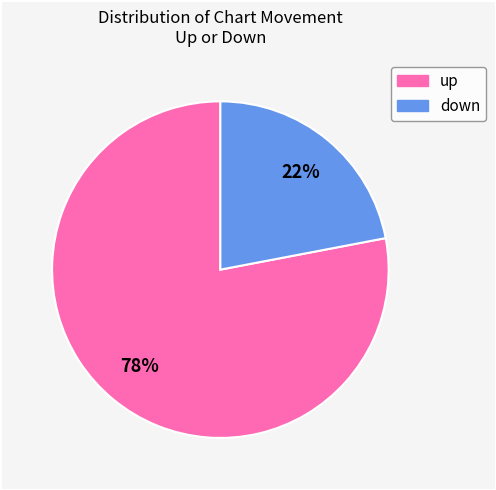

To the nearest percent, what percentage of the pie is down?

22%